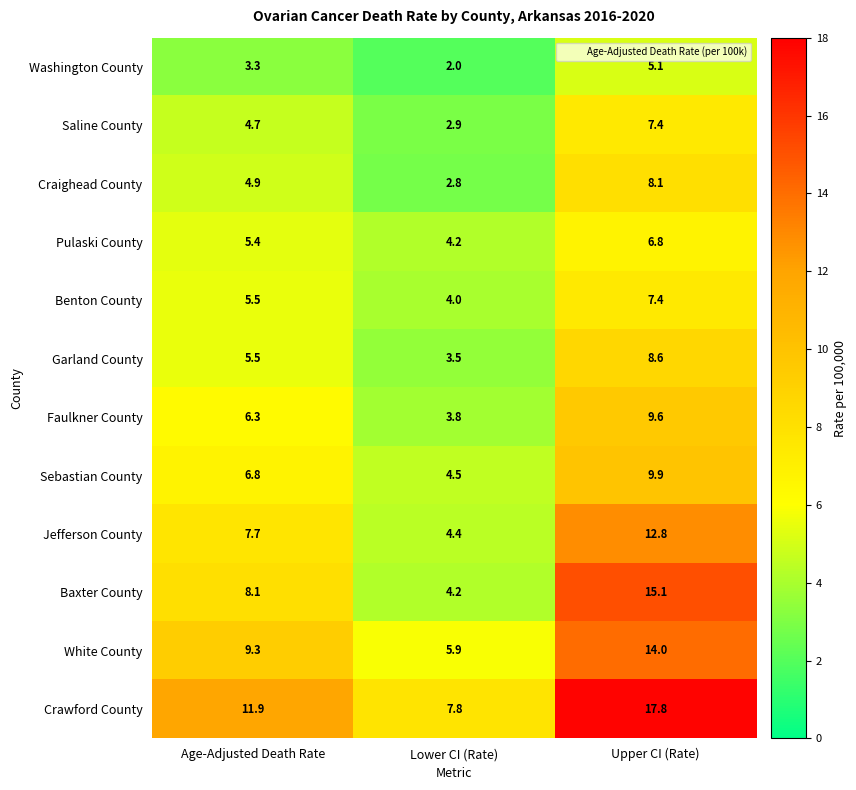

What is the lowest value of the Pulaski County series?

4.2